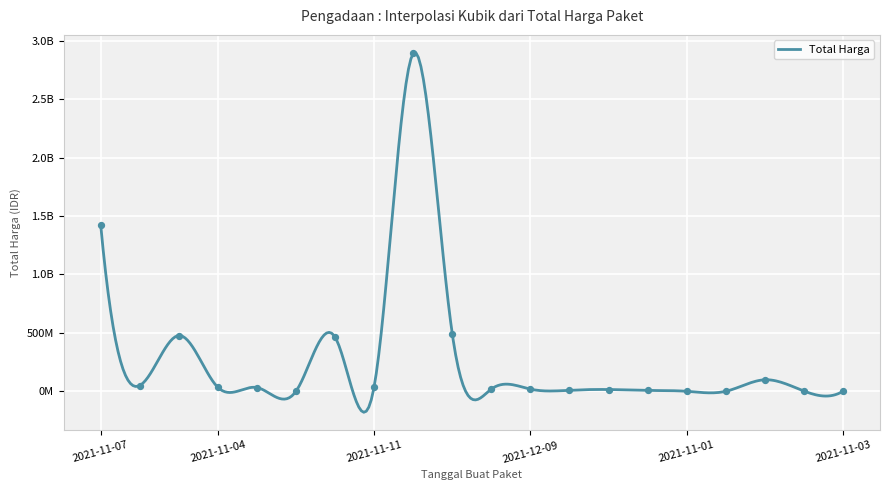

What is the change in value from 2021-11-22 to 2021-11-24?

-473825000